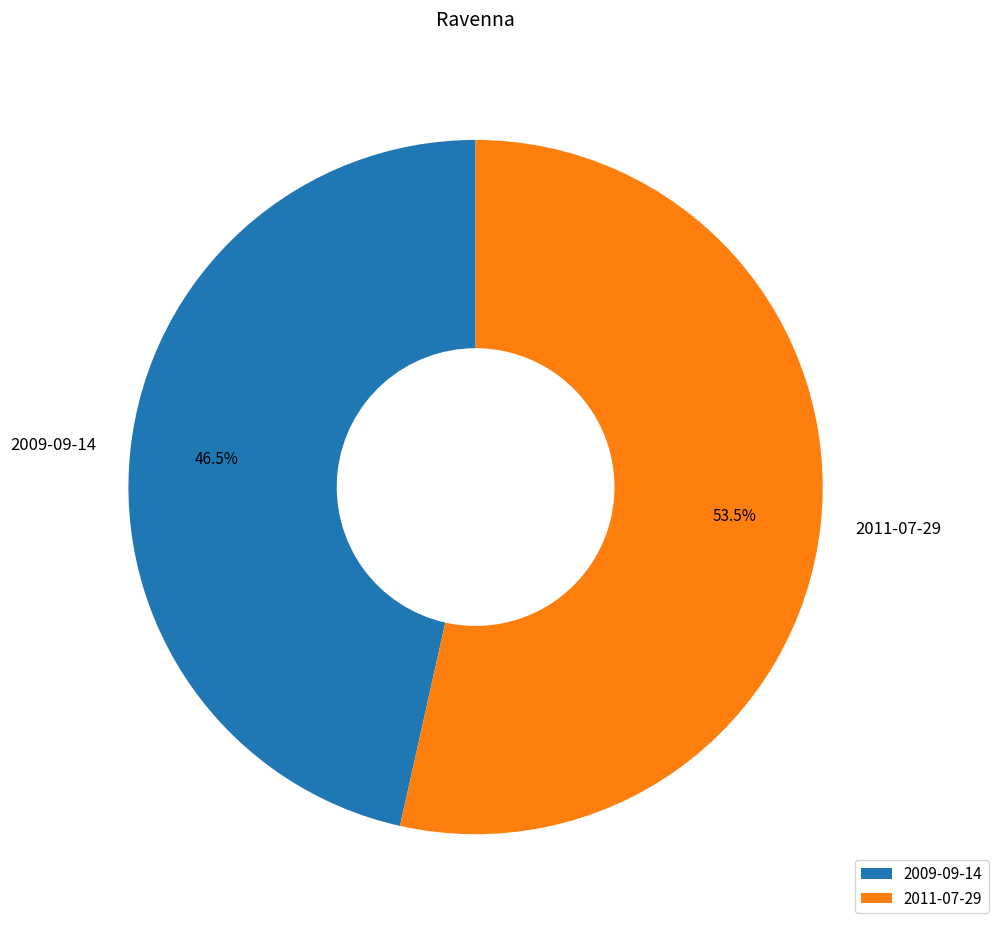

Rank the categories by value from lowest to highest.

2009-09-14, 2011-07-29